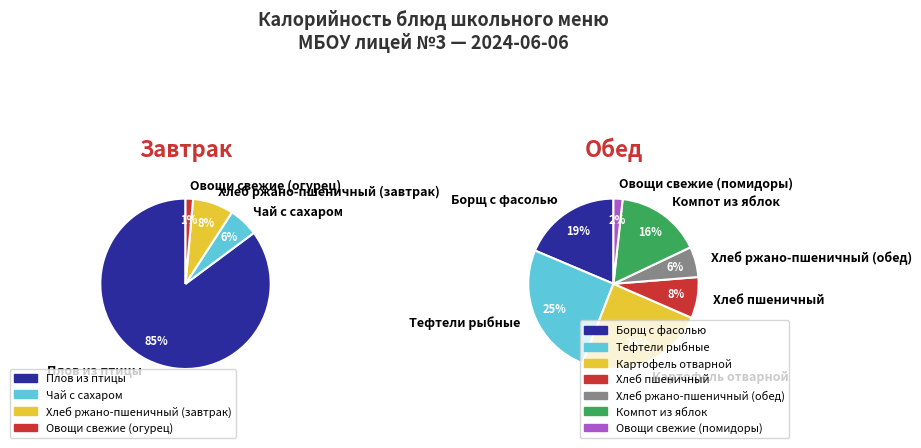

The Хлеб ржано-пшеничный (завтрак) slice represents 15% of the pie. True or false?

False